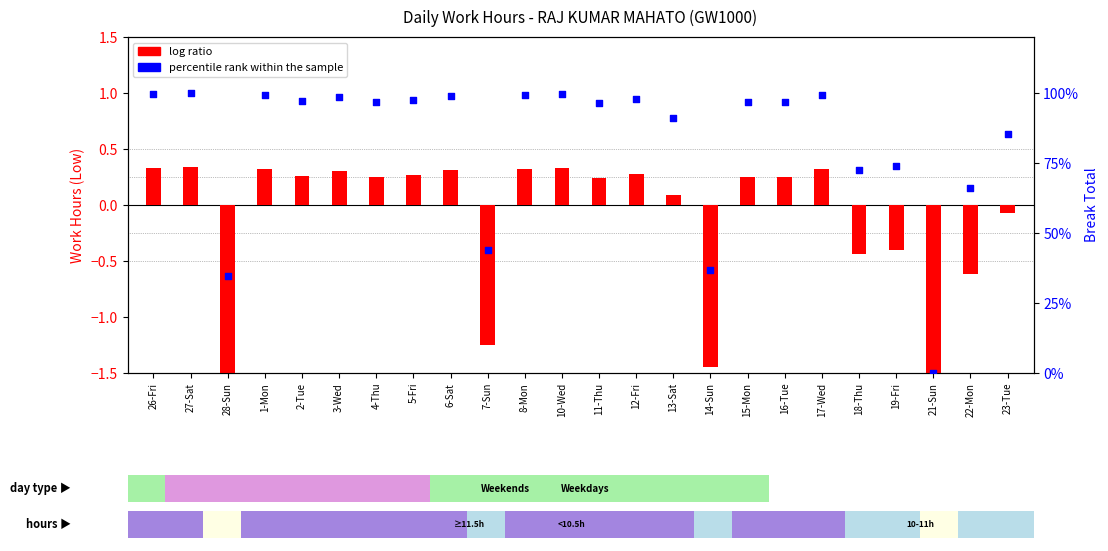

At which category is the sum across all series the highest?

27-Sat